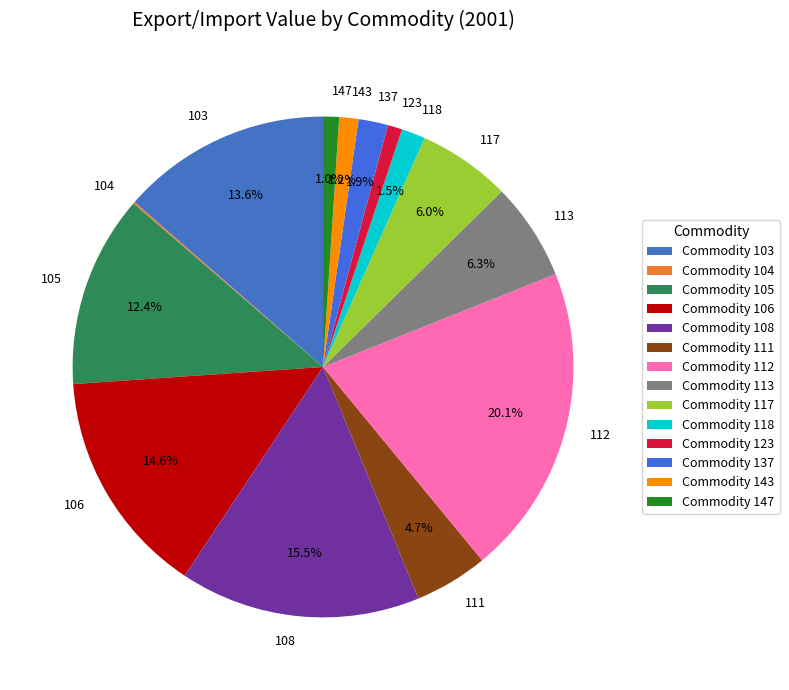

Approximately how many times larger is the value at 147 compared to 123?

1.1